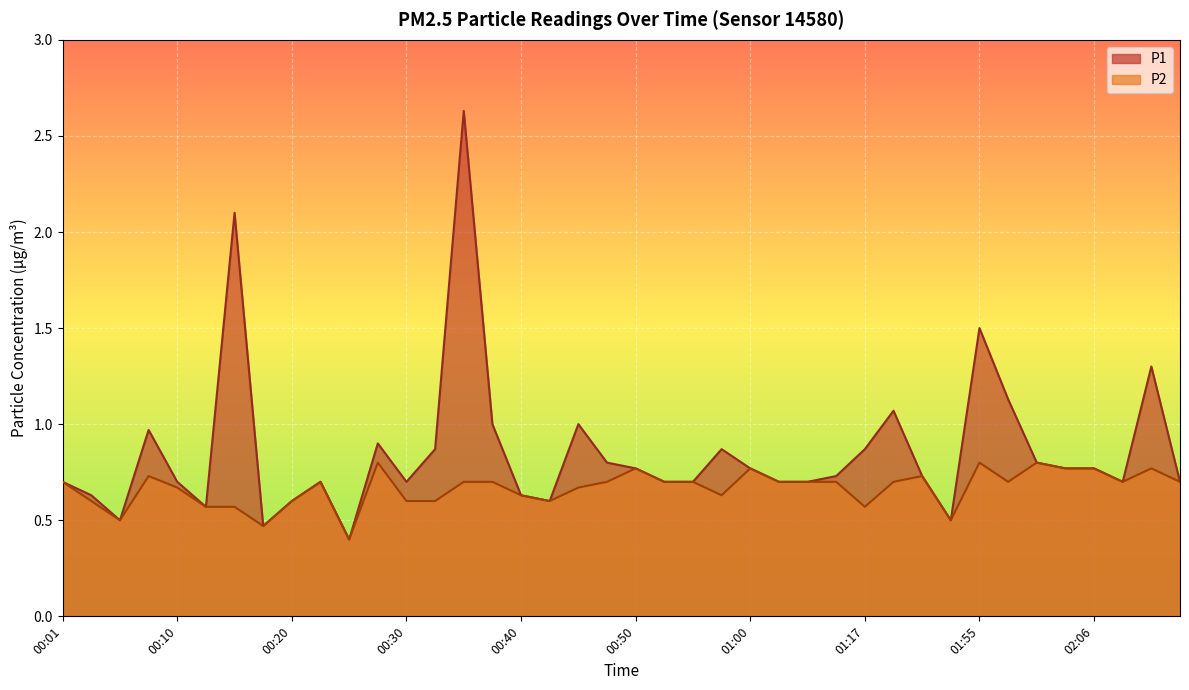

True or false: P2 has a value of 0.2 at 00:13.

False